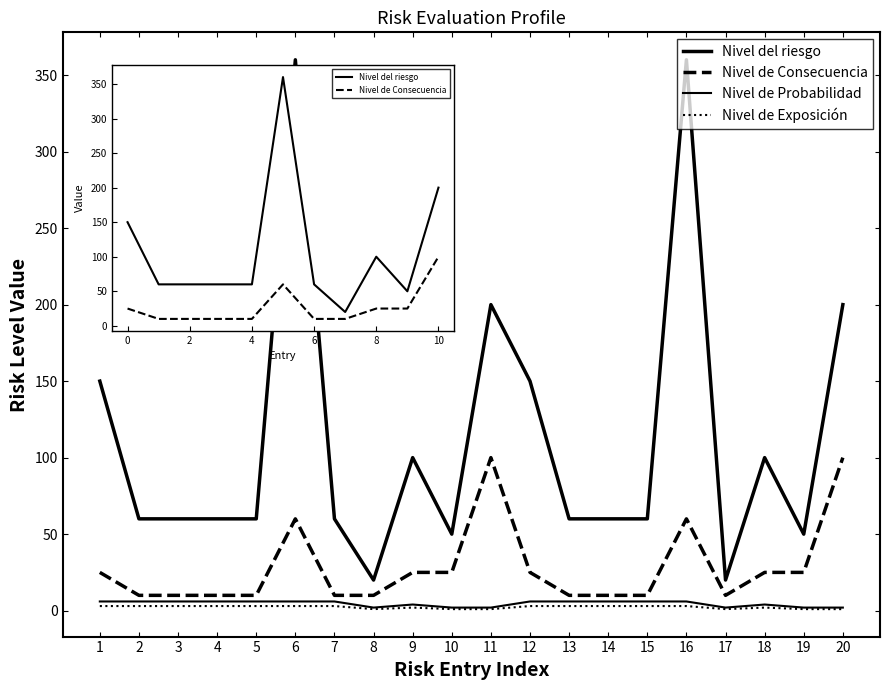

At which category is the sum across all series the highest?

6